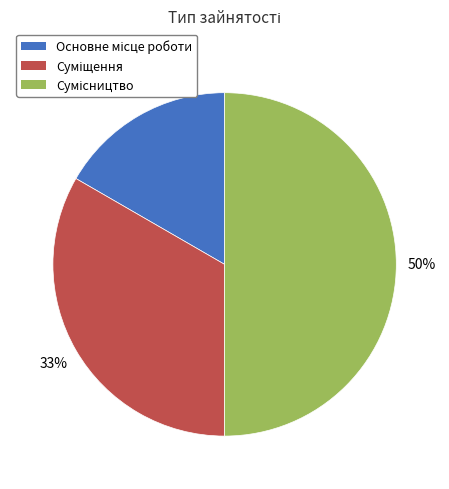

To the nearest percent, what is the difference between the largest and smallest slice percentages?

33%